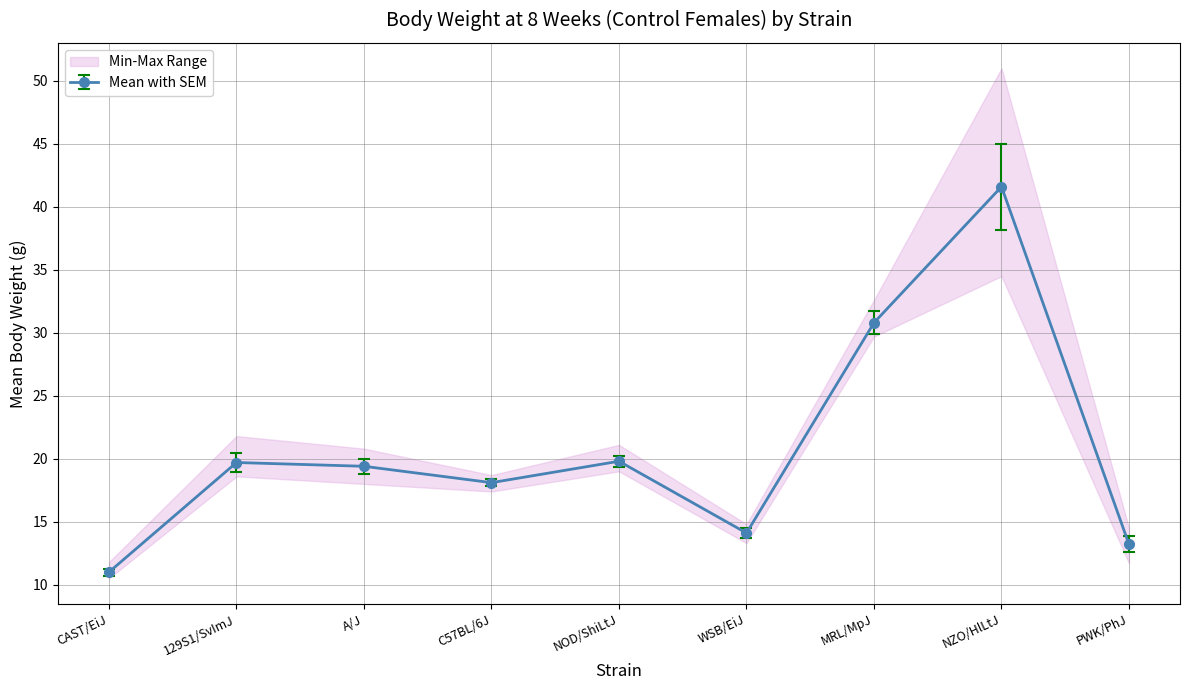

Where does the mean series first go above 19?

129S1/SvImJ